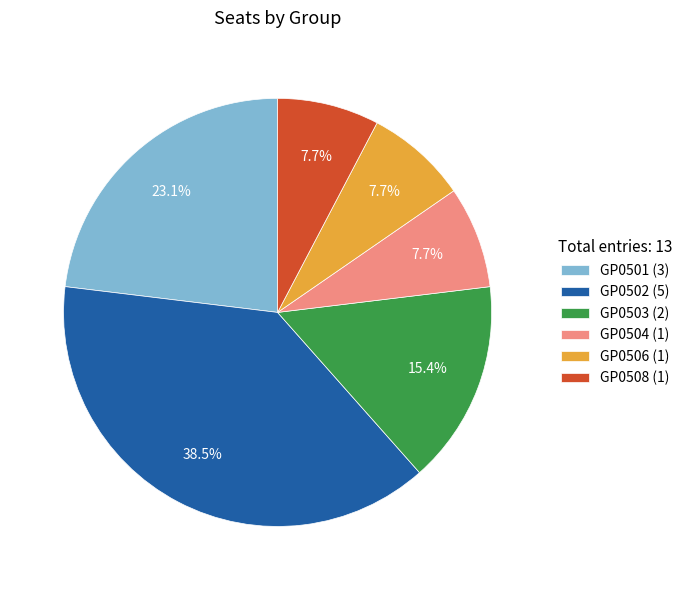

Count the number of slices in the pie.

6